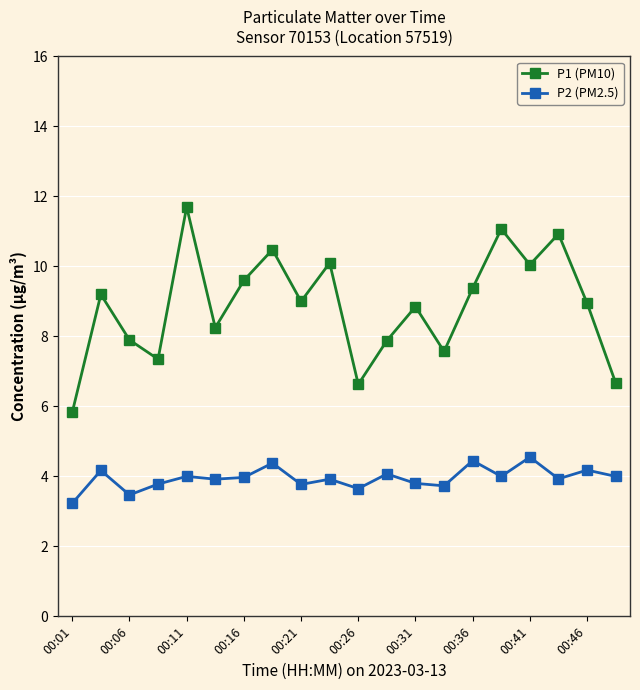

True or false: P2 (PM2.5) and P1 (PM10) intersect in this chart.

False